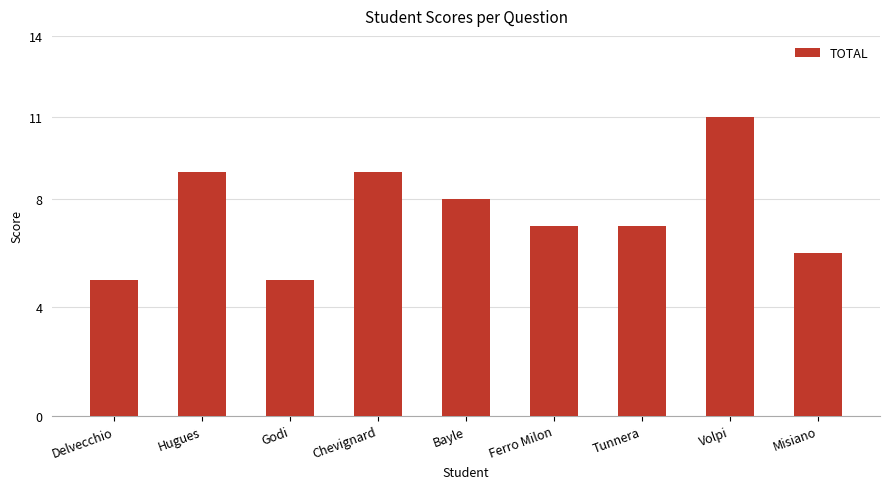

What is the label of the 5th bar from the left?

Bayle